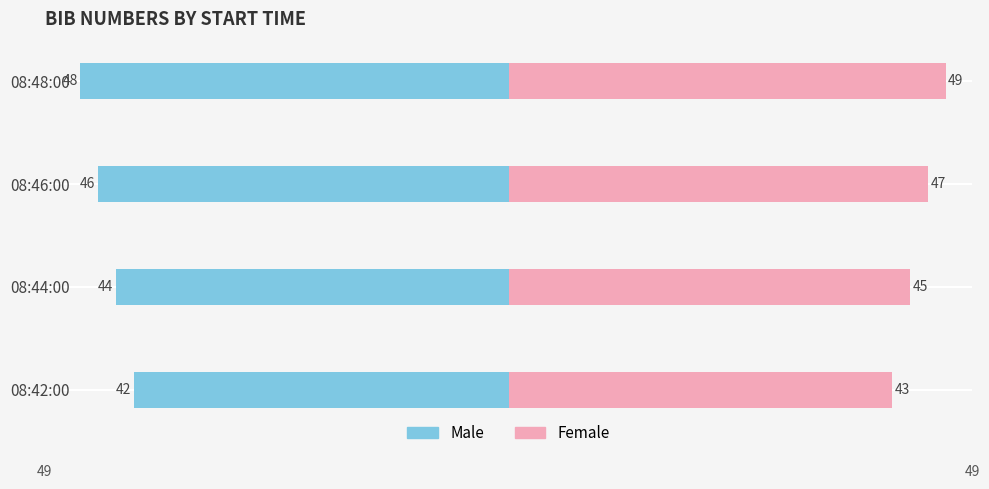

What is the lowest value of the Male series?

-48